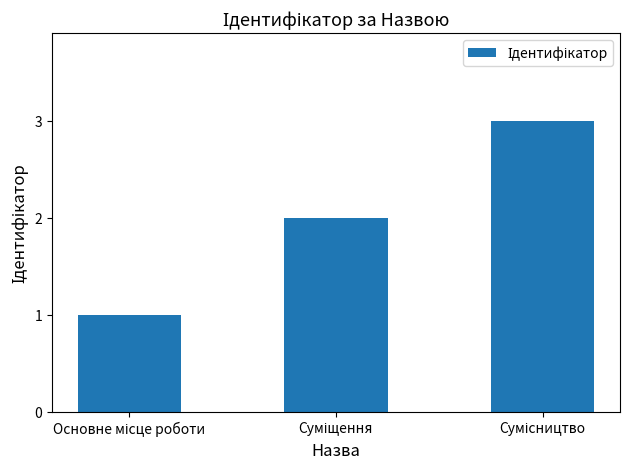

How many bars are there in total?

3